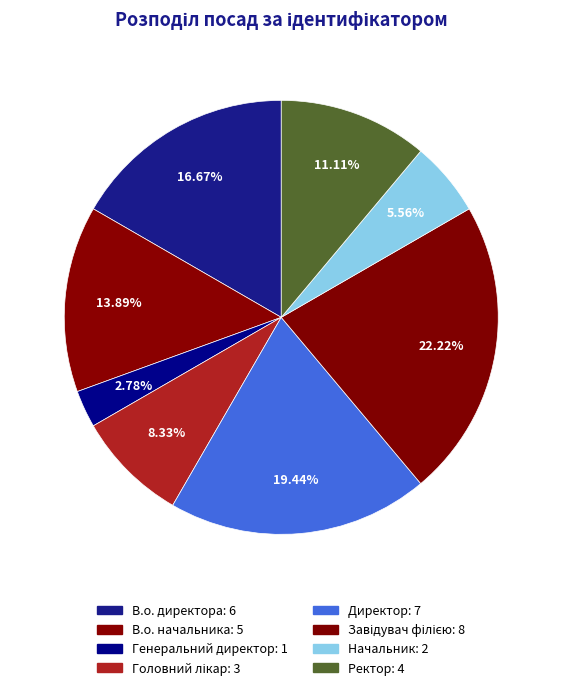

How many segments does this pie chart have?

8